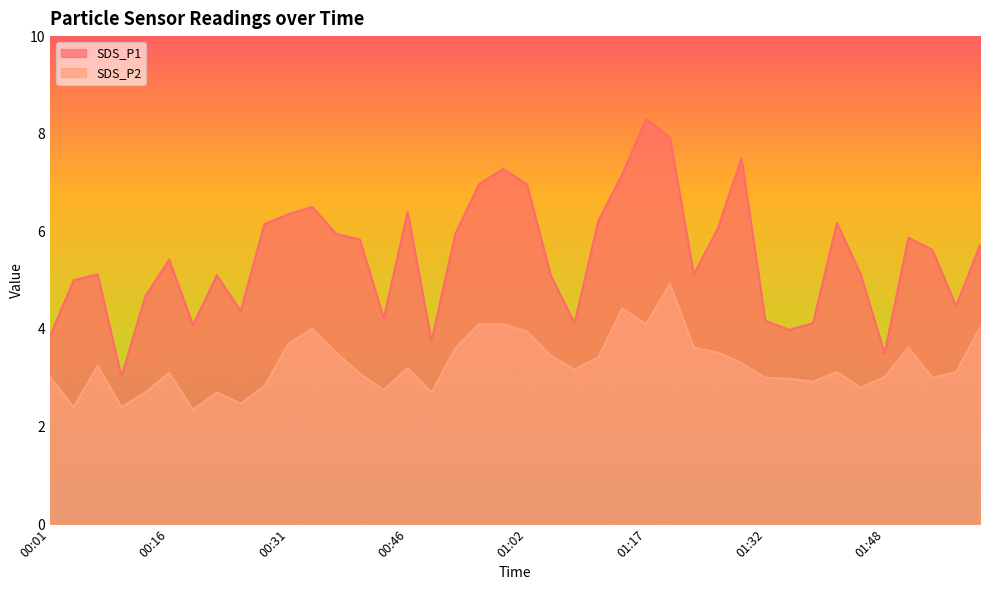

How many data points in SDS_P2 are above 3?

26